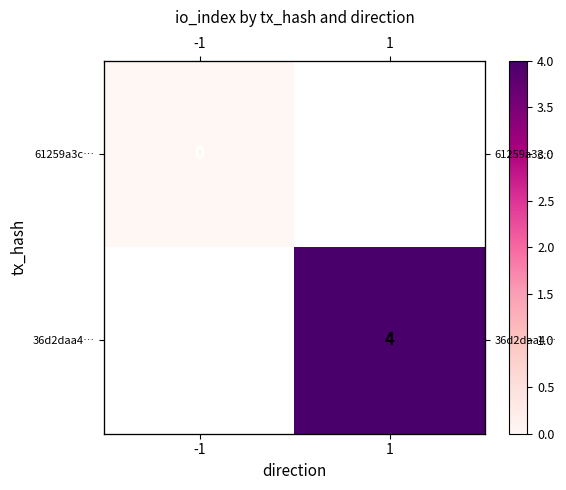

The 36d2daa4… series shows 4.0 at 1. True or false?

True